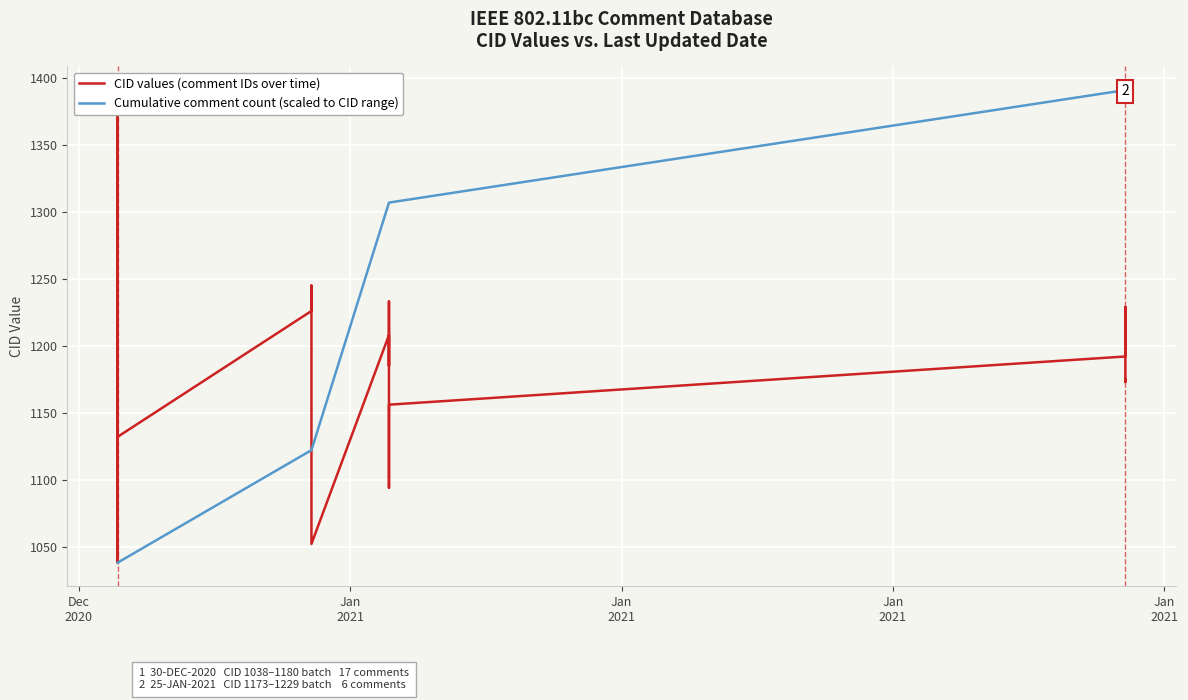

How many lines are shown in the chart?

2